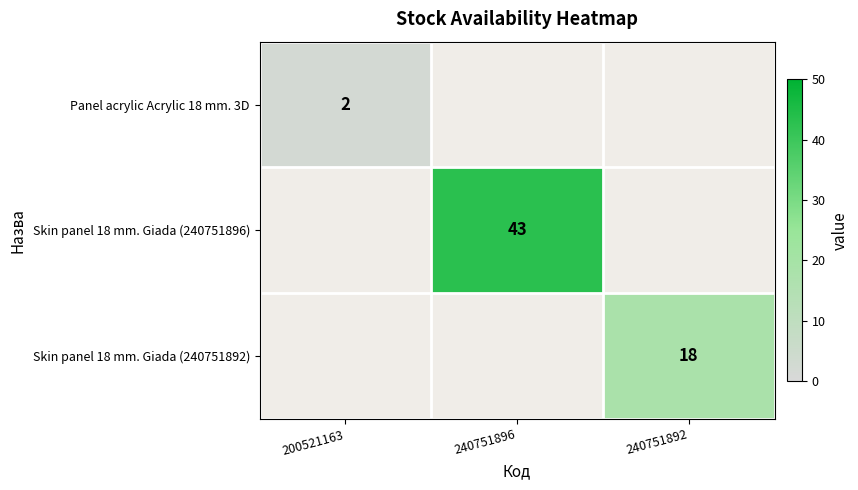

The value of Skin panel 18 mm. Giada (240751896) at 240751896 is 65. True or false?

False